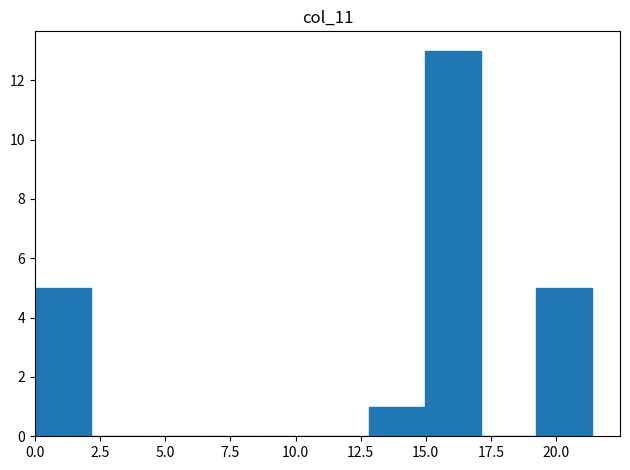

Over which range of the x-axis is the bar tallest?

15.0 to 17.0